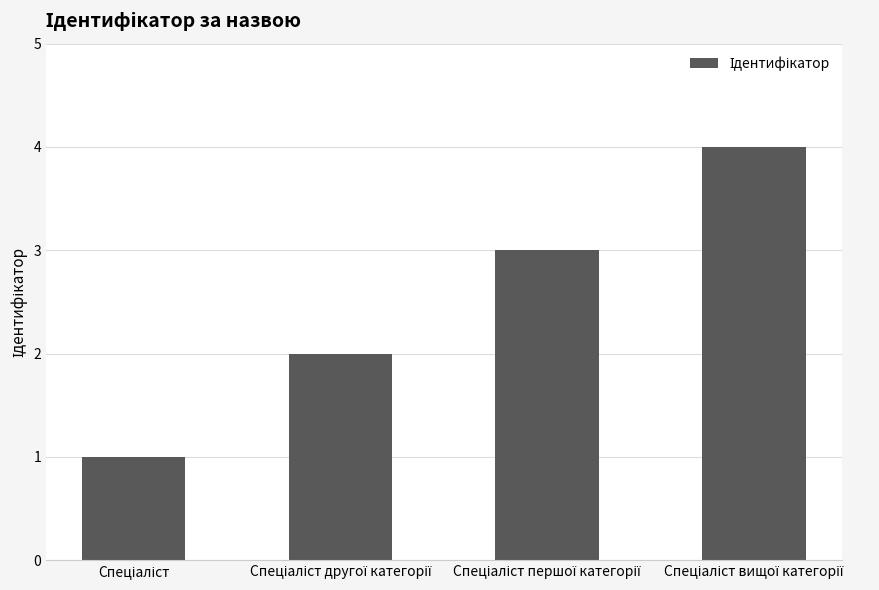

What is the difference between the maximum and minimum values?

3